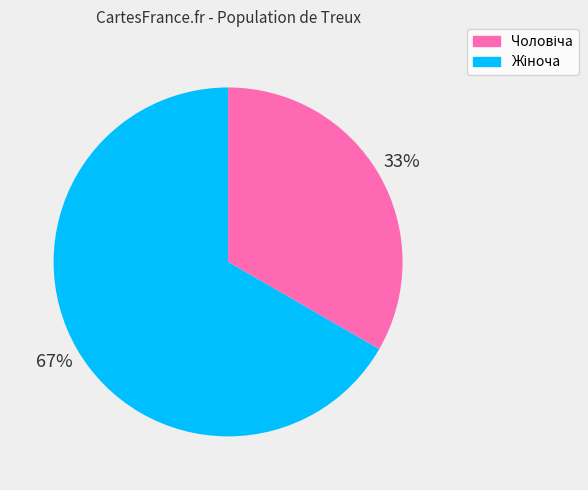

Count the number of slices in the pie.

2